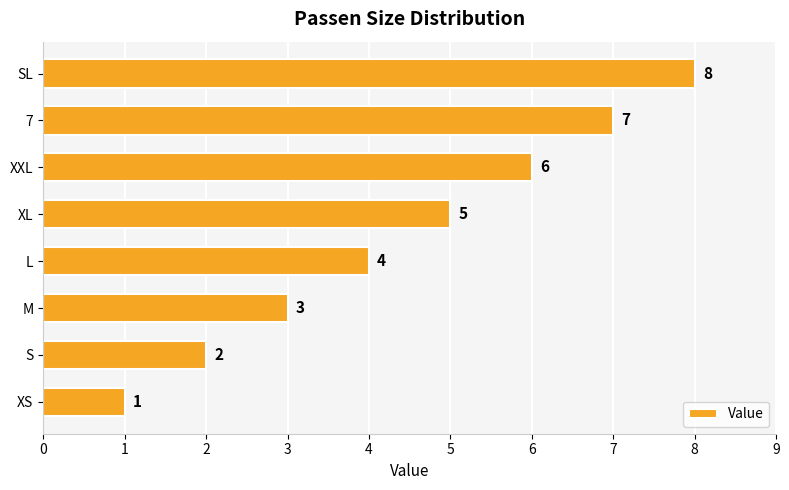

Is it true that the value at SL is 2?

False